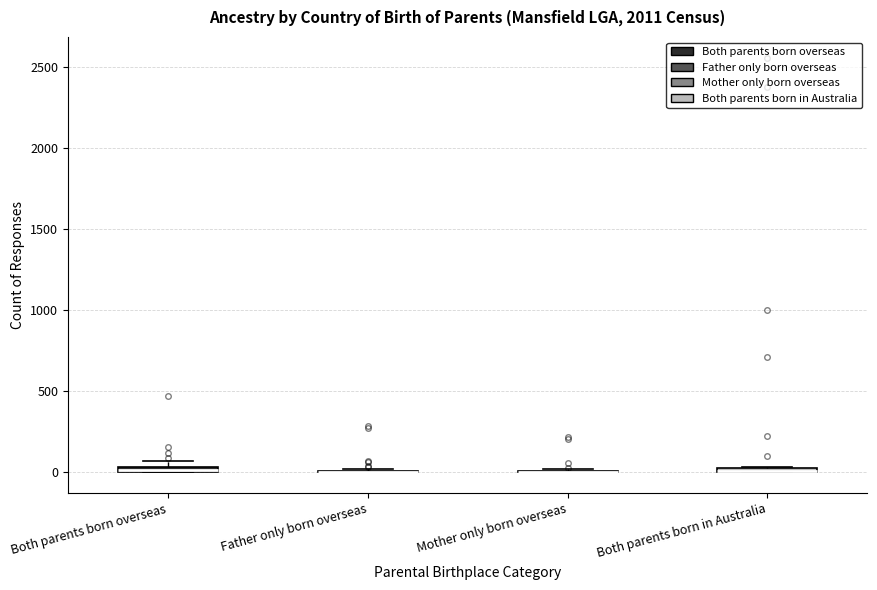

Where is the lower edge of the box for Both parents born overseas on the y-axis? The values are not printed on the chart, so give them approximately, as read against the axis.

0